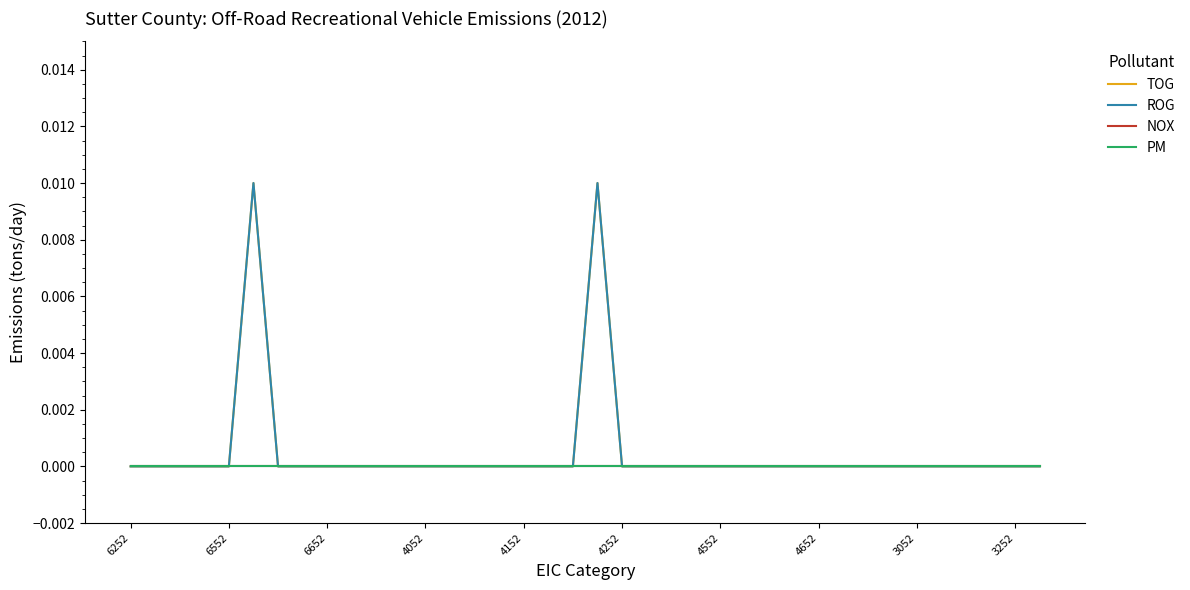

What are all the series names shown in the legend?

TOG, ROG, NOX, PM